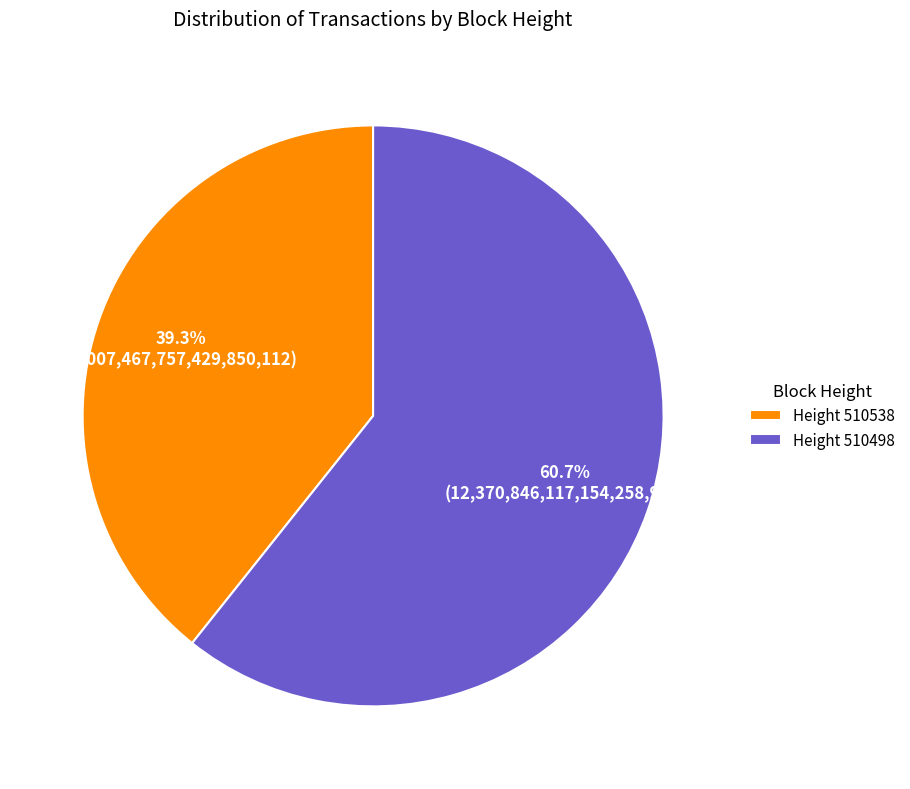

Combined, do Height 510498 and Height 510538 account for over 50%?

Yes